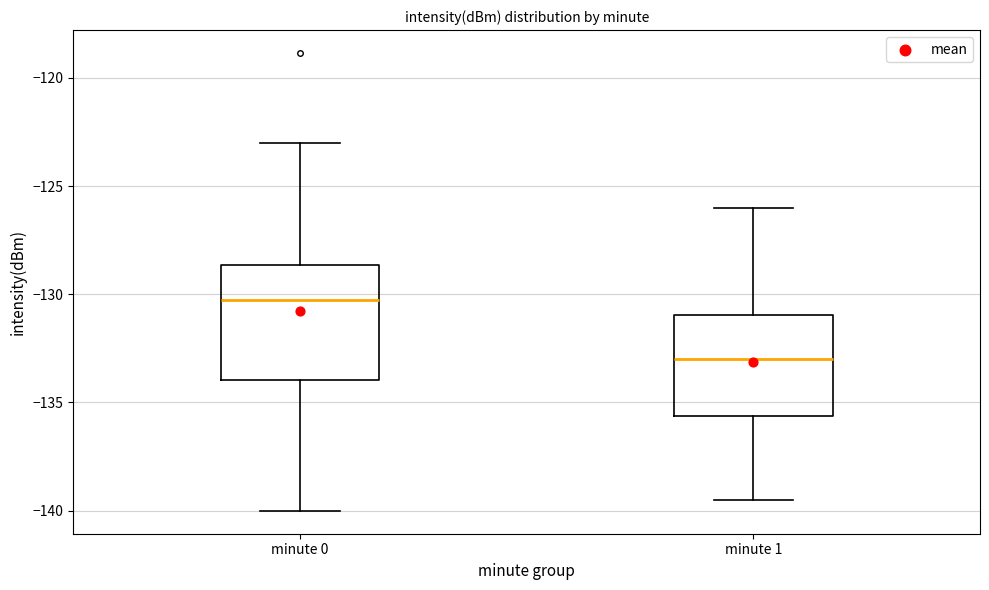

Reading left to right, transcribe this box plot: for each box, give where its median line is, the range the box spans, and where its two whiskers end, as read against the y-axis. The values are not printed on the chart, so give them approximately, as read against the axis.

minute 0: median -130.5, box -134.0 to -128.5, whiskers -140.0 to -123.0
minute 1: median -133.0, box -135.5 to -131.0, whiskers -139.5 to -126.0